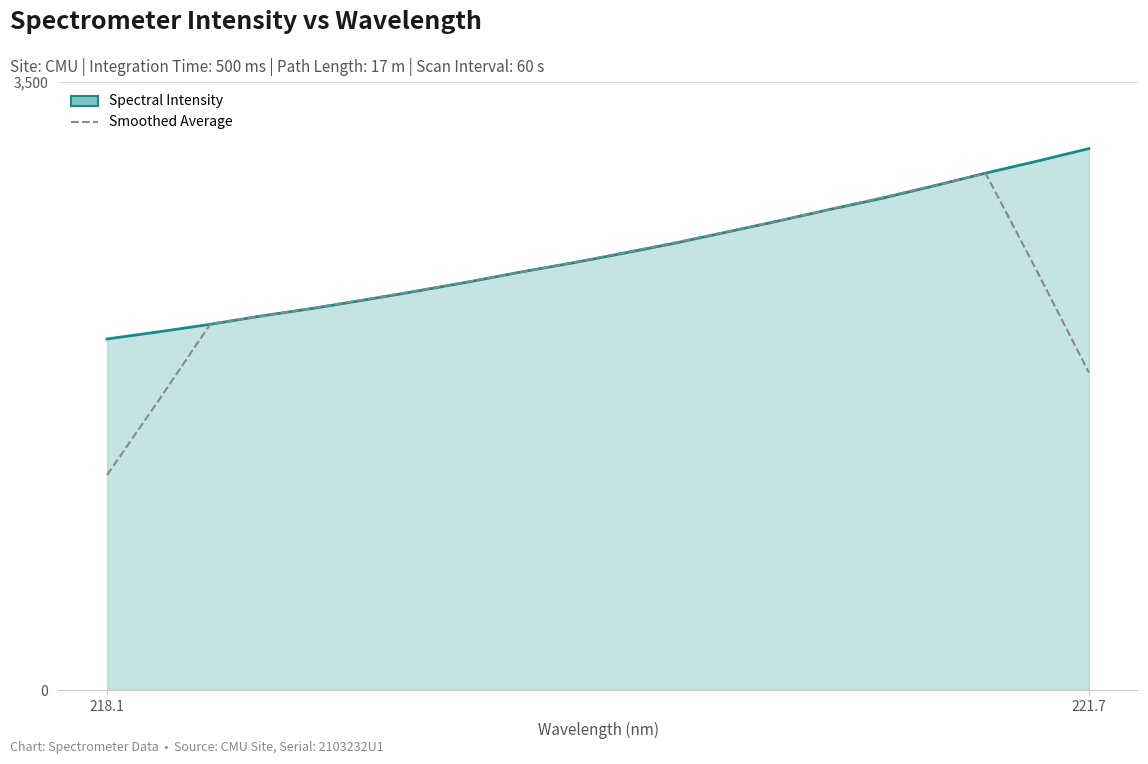

What is the difference between the maximum and second lowest values in the Spectral Intensity series?

1054.9